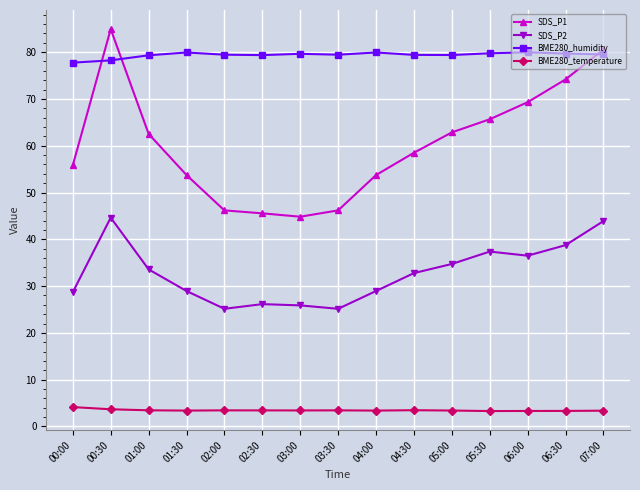

Does the chart have visible grid lines?

Yes